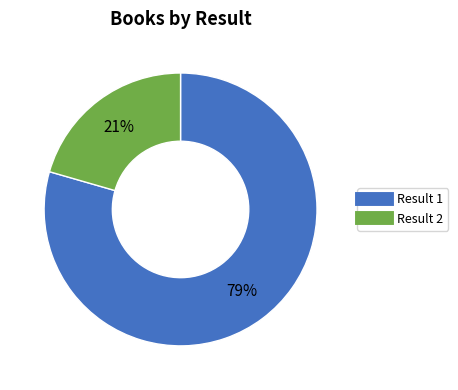

Is there a majority slice in this chart?

Yes